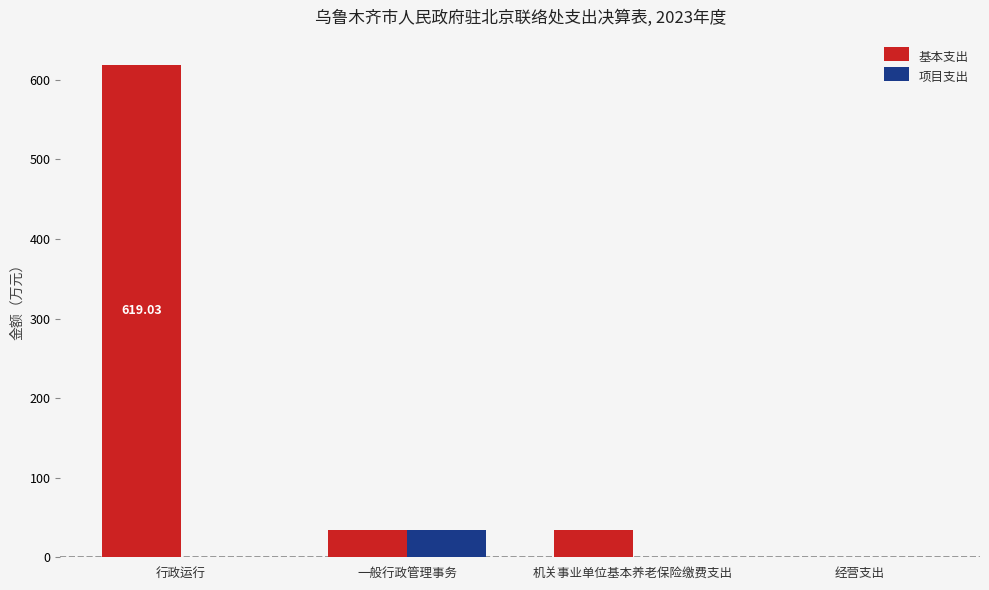

What is the total value across all series at 一般行政管理事务?

67.7